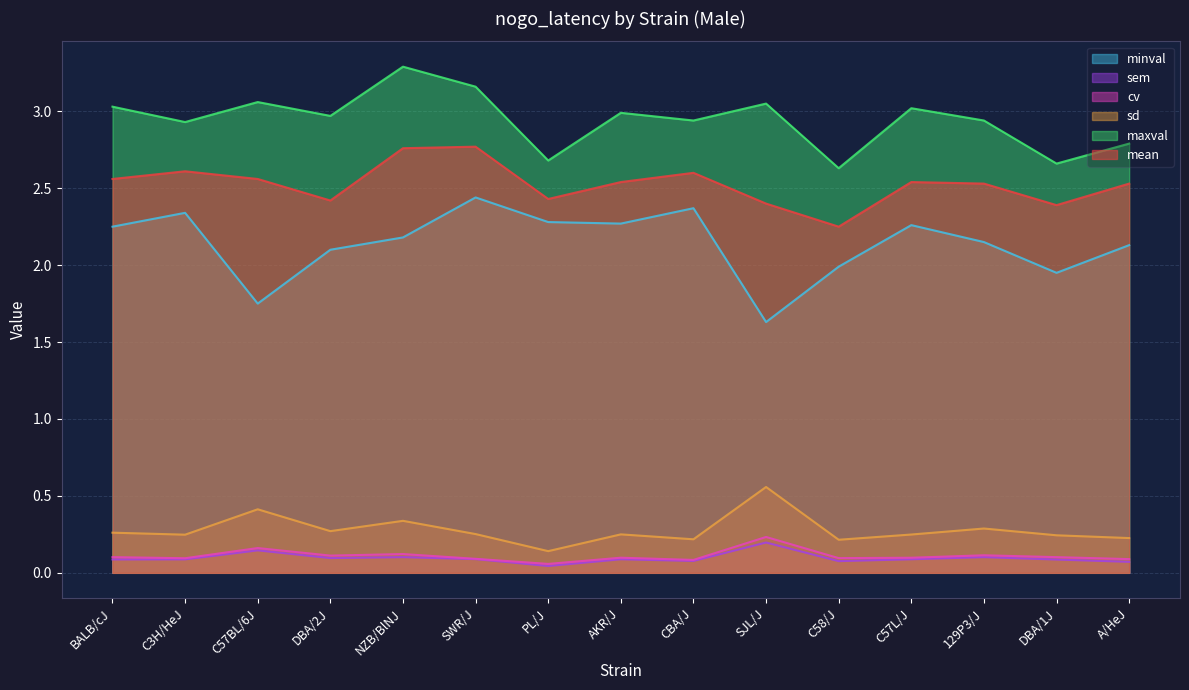

How many lines are shown in the chart?

6